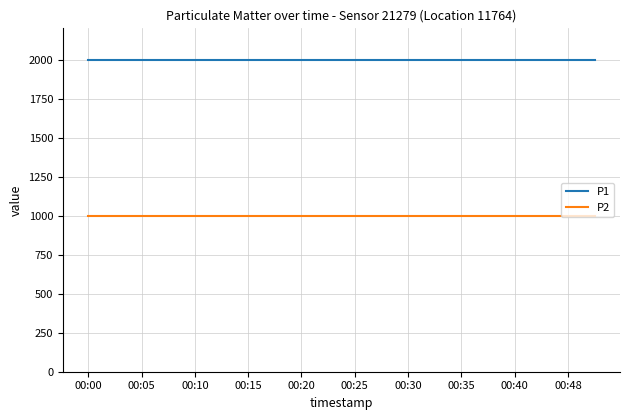

Which series has the largest total across all categories?

P1